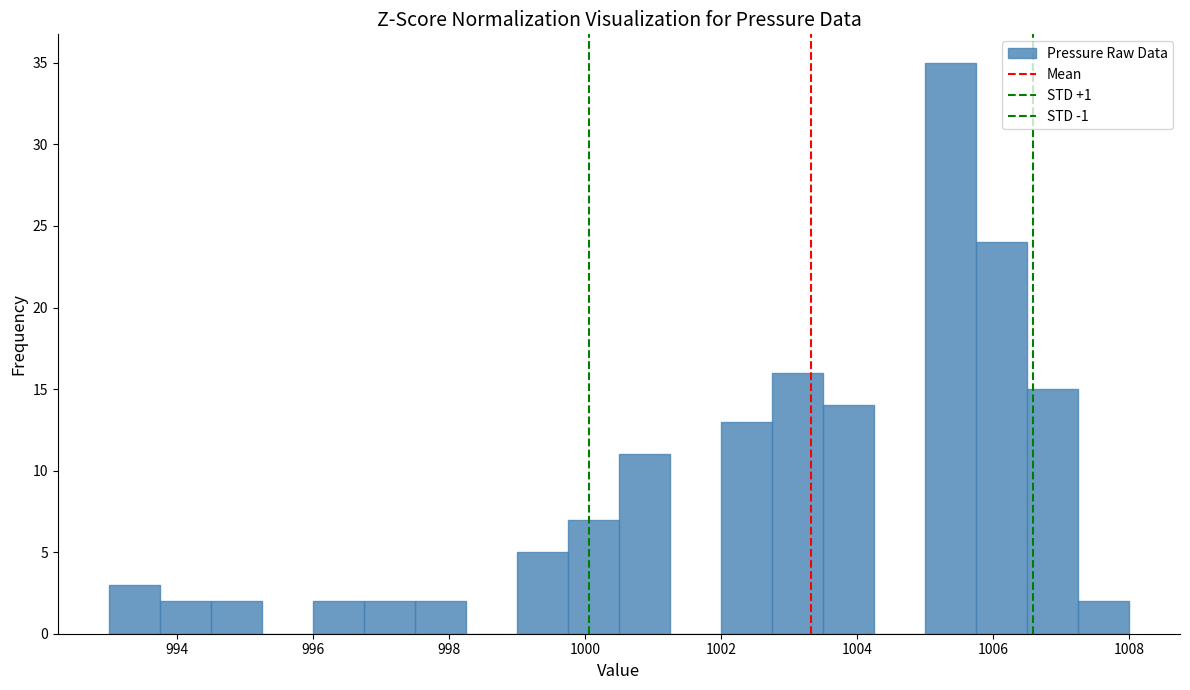

Around what value on the x-axis is the tallest bar? Give the approximate position of its centre, as read against the axis.

1005.4